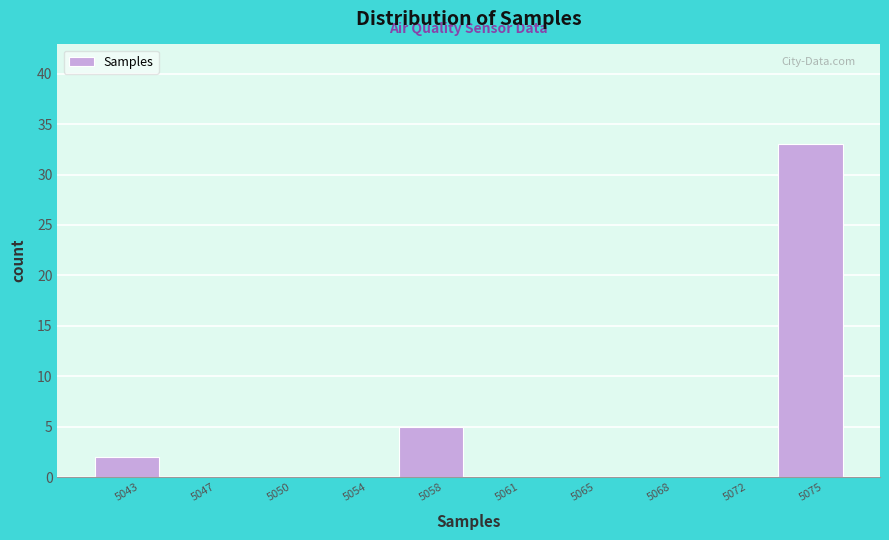

Reading right to left, transcribe all the data shown in this chart.

5075=33	5072=0	5068=0	5065=0	5061=0	5058=5	5054=0	5050=0	5047=0	5043=2